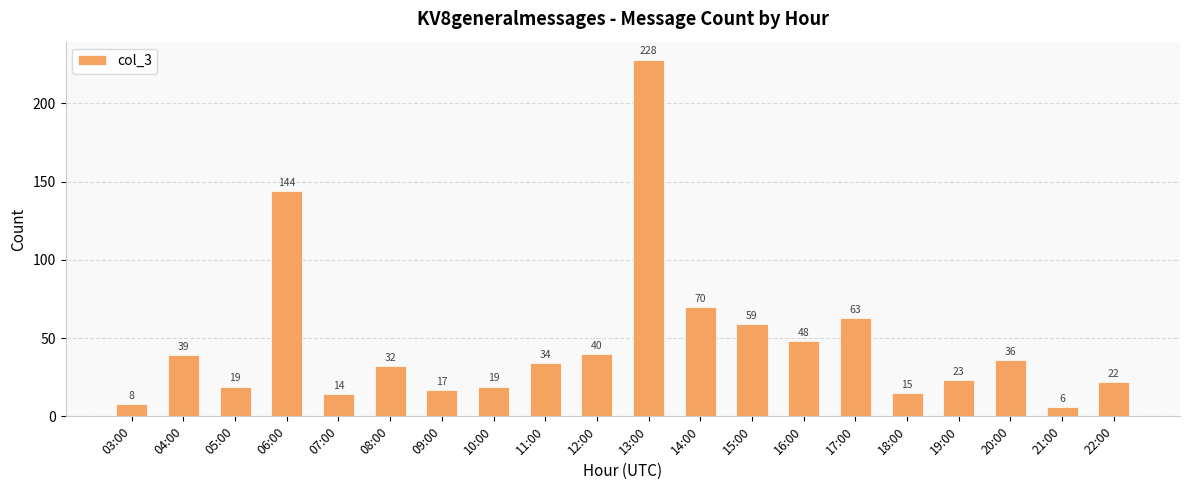

Reading left to right, extract all data points from this chart.

03:00=8	04:00=39	05:00=19	06:00=144	07:00=14	08:00=32	09:00=17	10:00=19	11:00=34	12:00=40	13:00=228	14:00=70	15:00=59	16:00=48	17:00=63	18:00=15	19:00=23	20:00=36	21:00=6	22:00=22